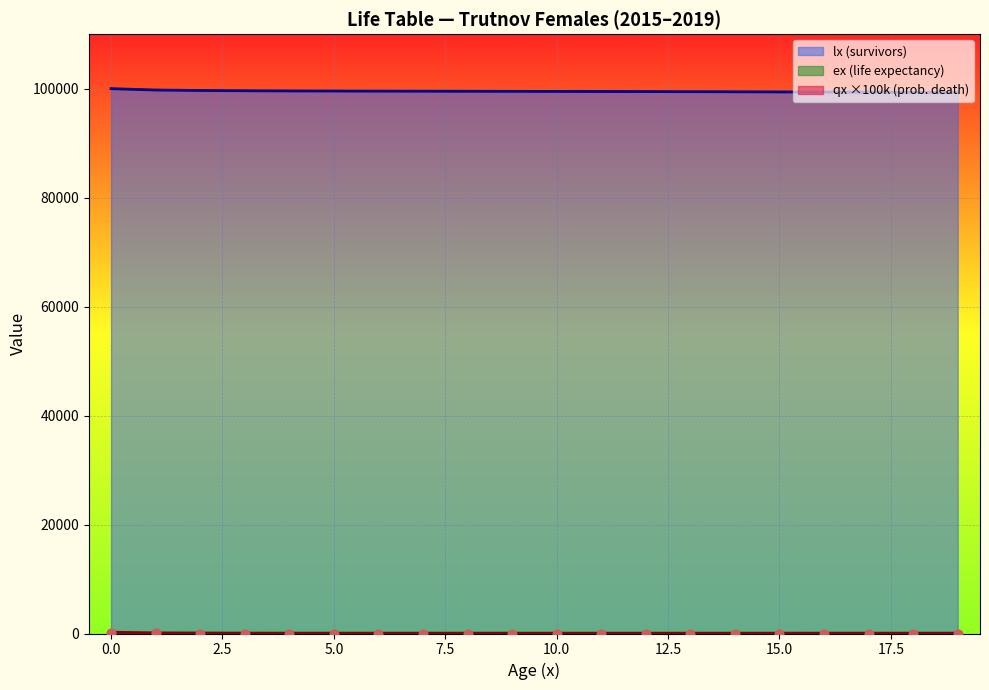

Which series reaches the minimum Y coordinate?

qx